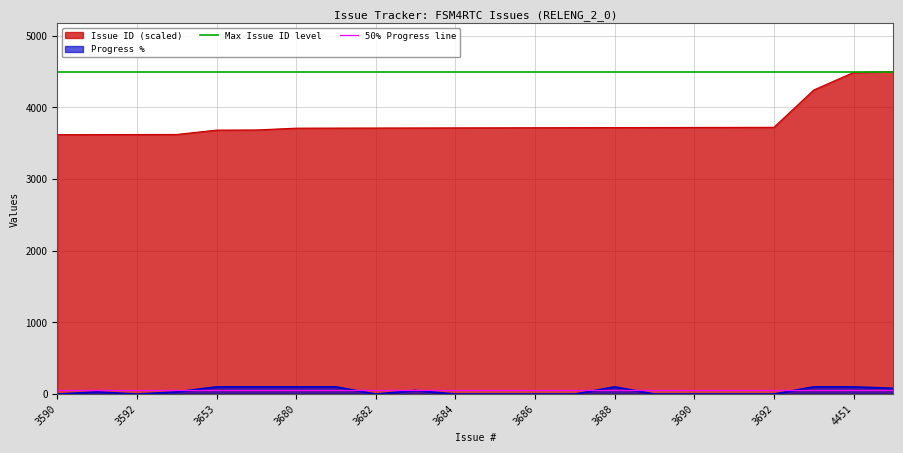

True or false: Issue ID (scaled) and Progress % intersect in this chart.

False